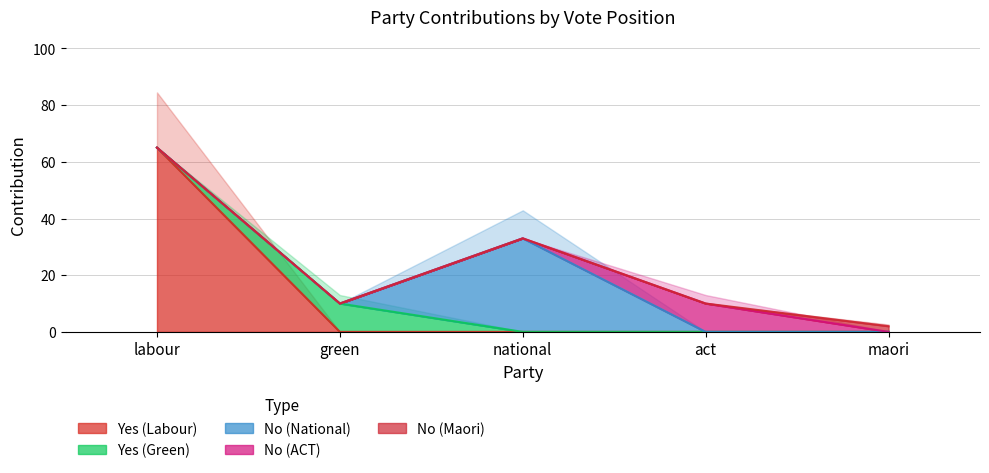

At which label is No (ACT) closest to 5?

labour